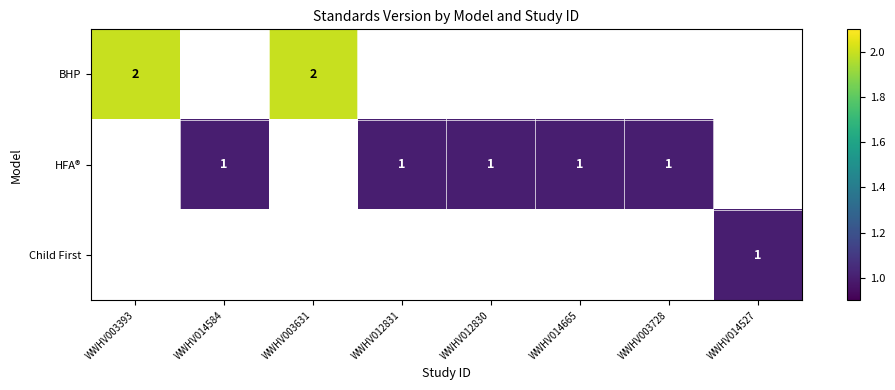

The value of HFA® at WWHV012830 is 1. True or false?

True